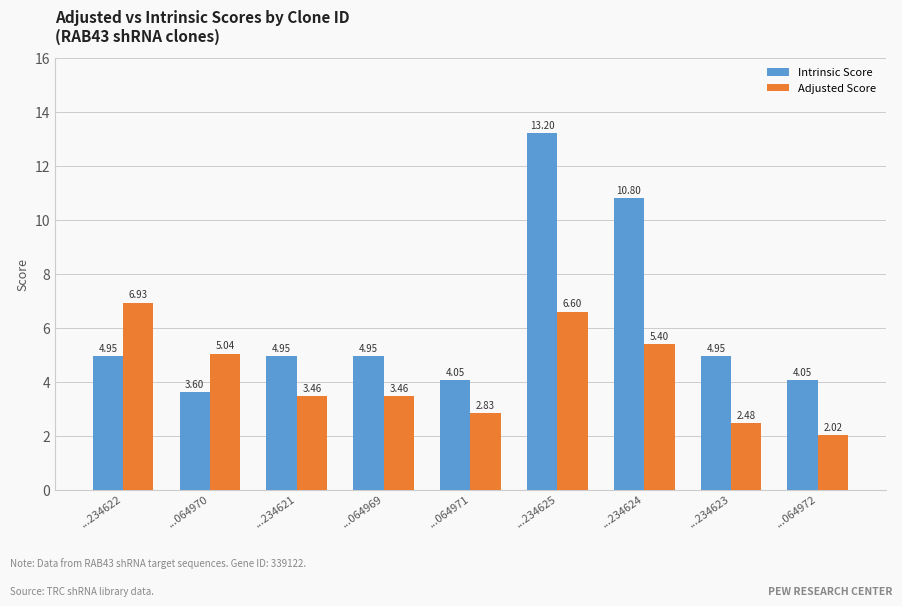

List the series in order of their peak value, highest first.

Intrinsic Score, Adjusted Score